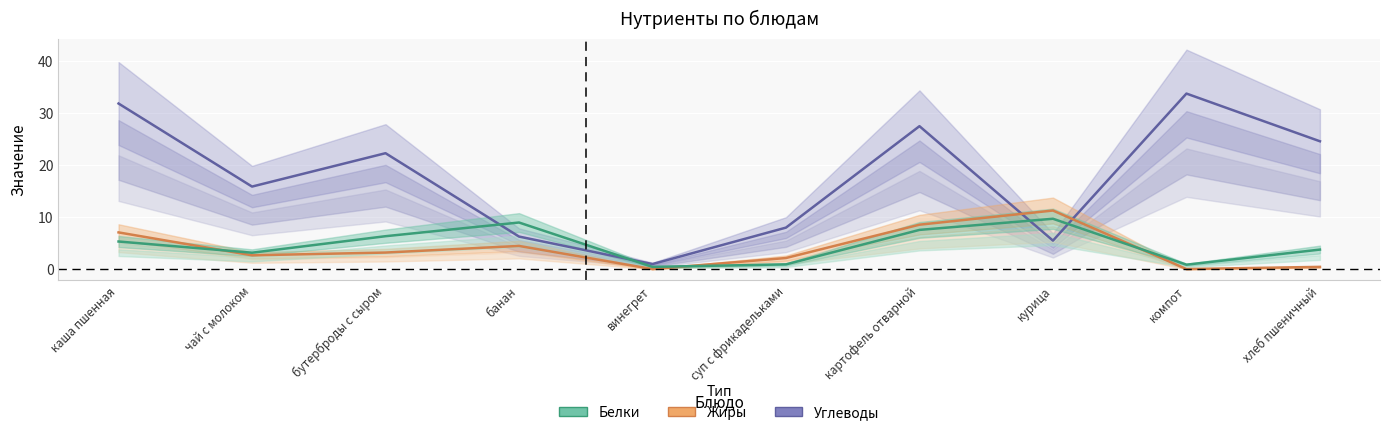

Count the number of data series in this chart.

3